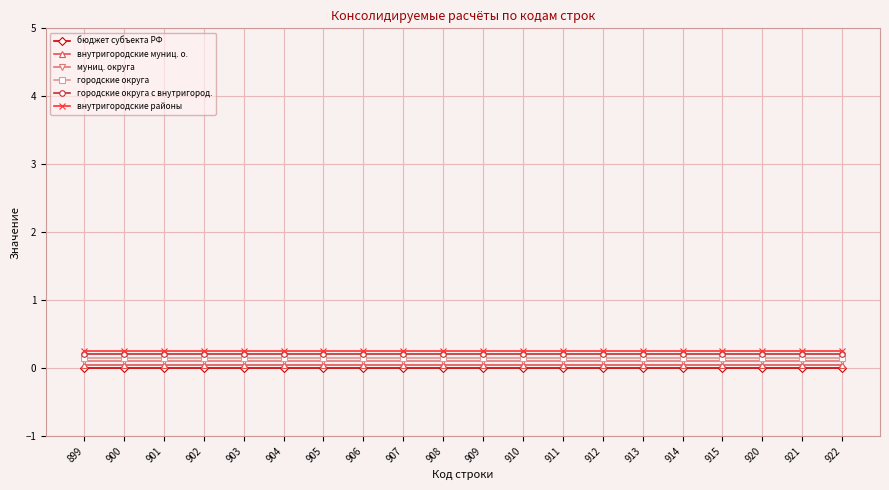

True or false: муниц. округа and бюджет субъекта РФ cross at least once.

False